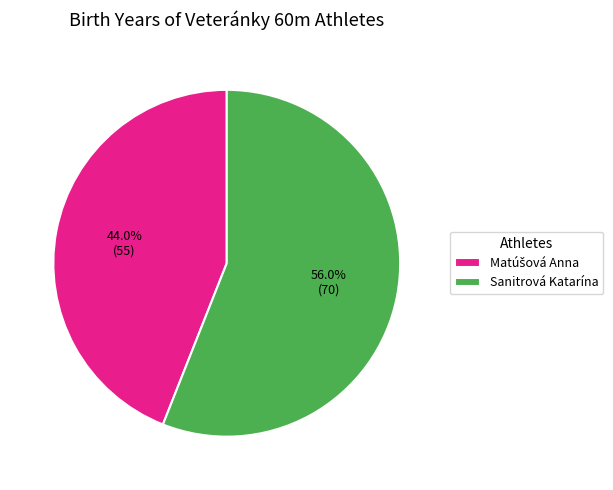

Which slice is the largest?

Sanitrová Katarína